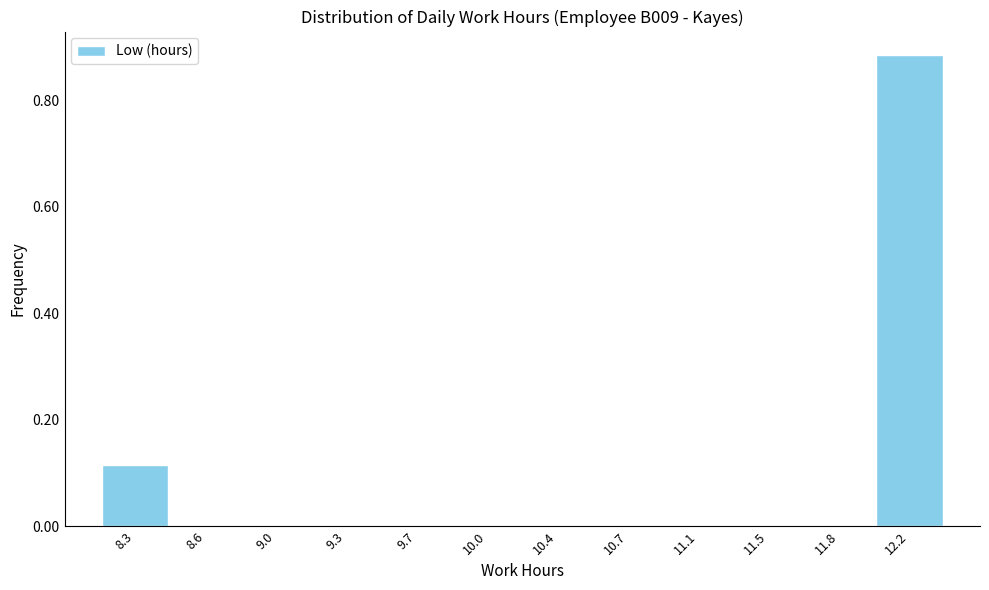

At which category does the chart reach its peak across all series?

12.2